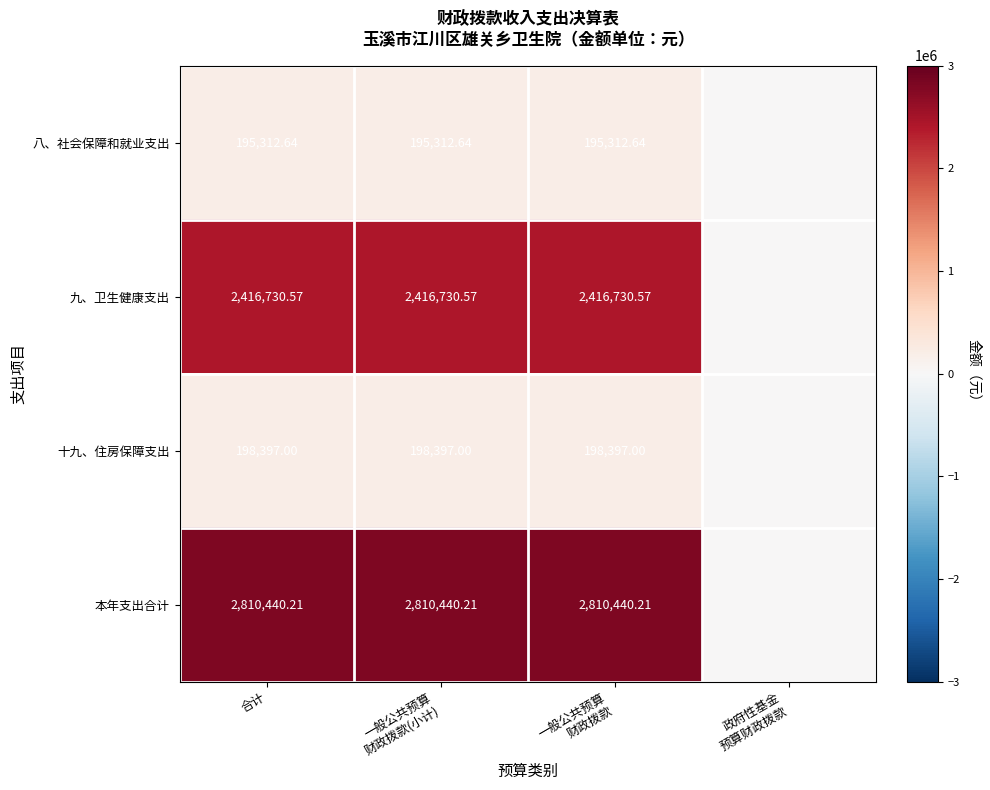

Rank the series at 合计 from highest to lowest value.

本年支出合计, 九、卫生健康支出, 十九、住房保障支出, 八、社会保障和就业支出